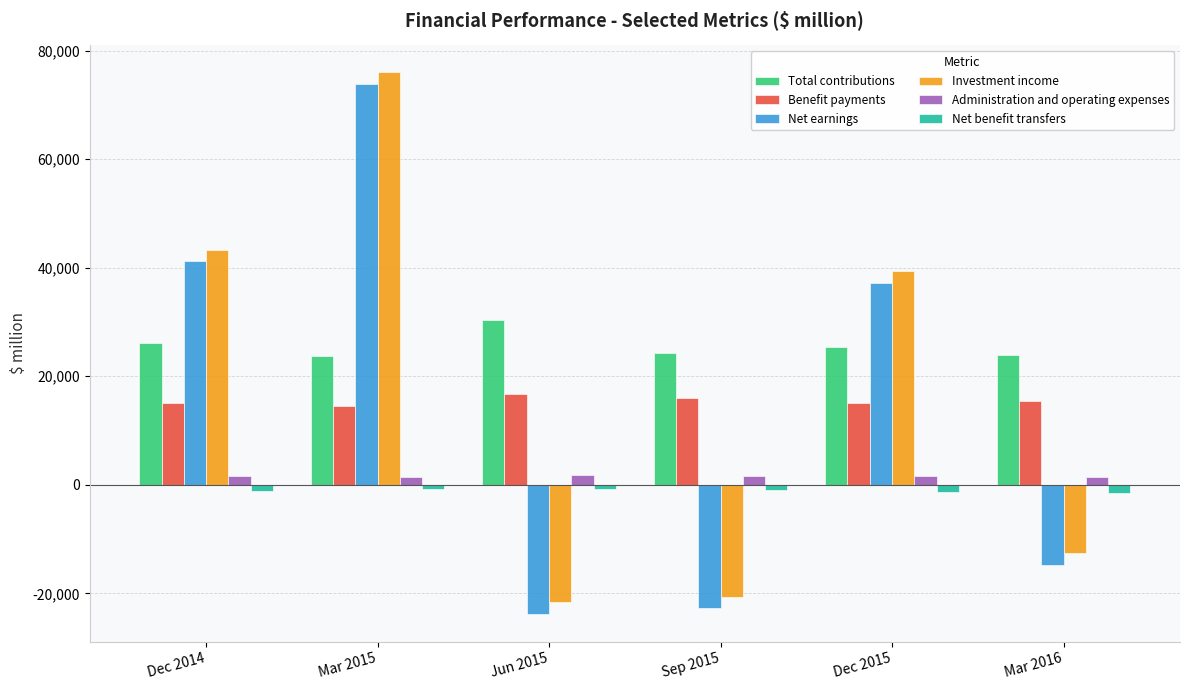

What value does the Total contributions series have at Sep 2015, to the nearest 10?

24360